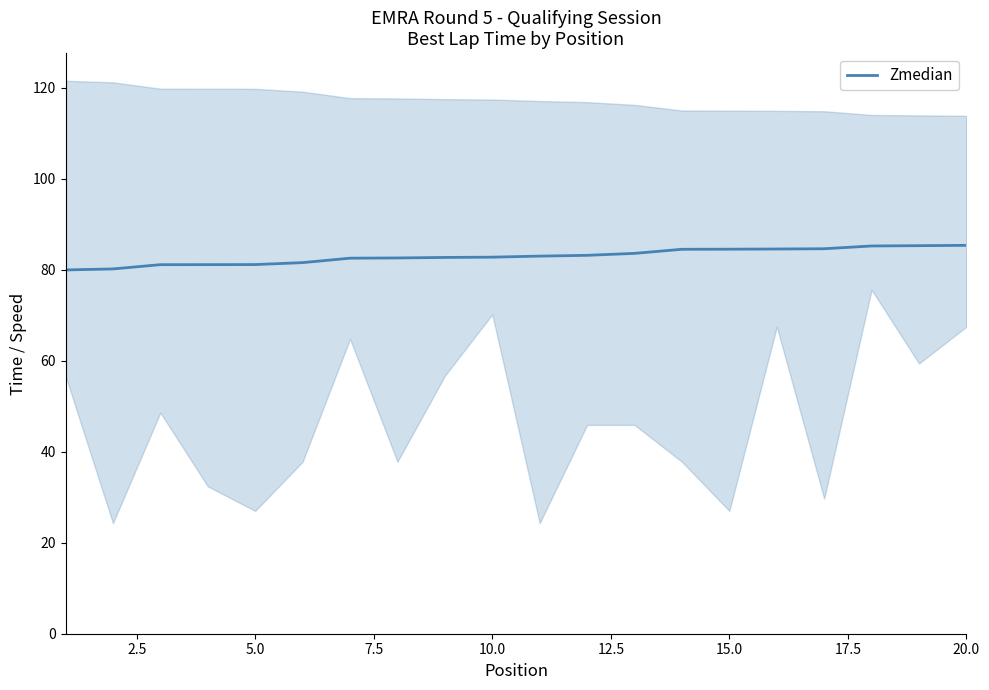

What is the approximate value at 20.0?

85.4